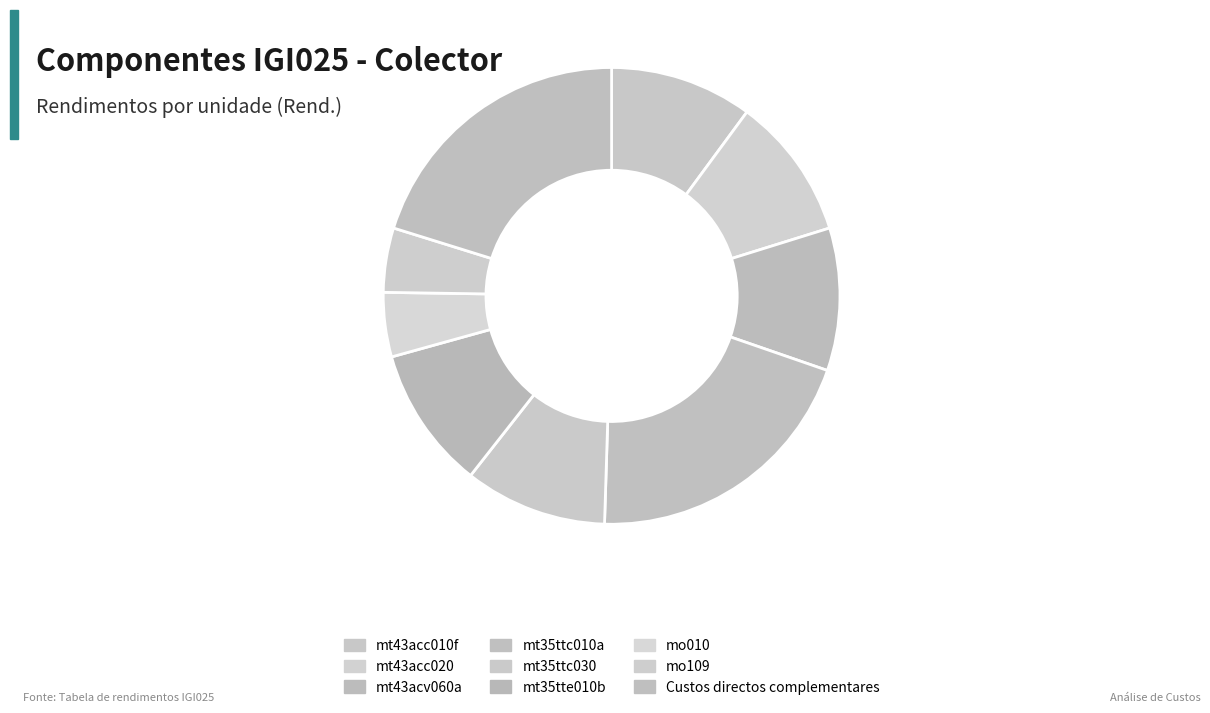

How many slices are in this pie chart?

9